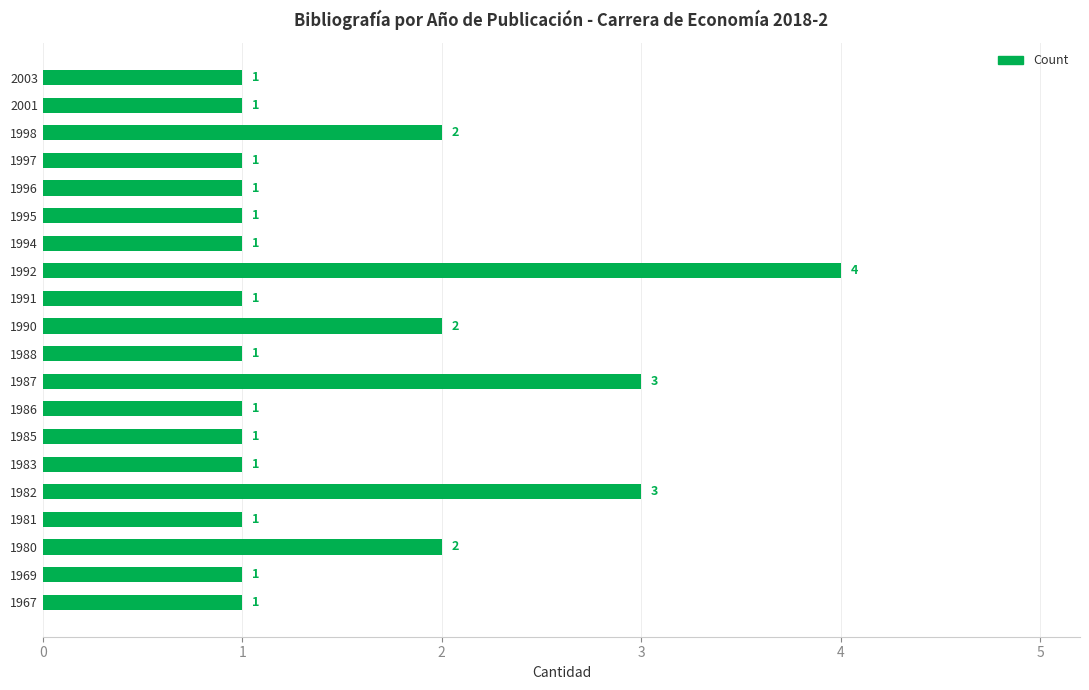

How many bars are there in total?

20